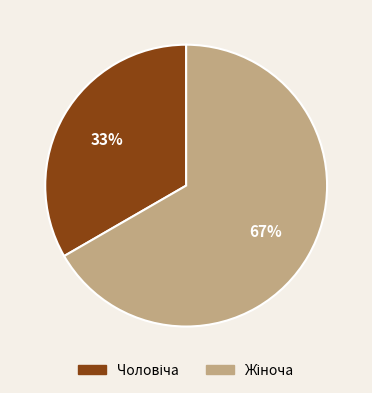

How many slices are in this pie chart?

2